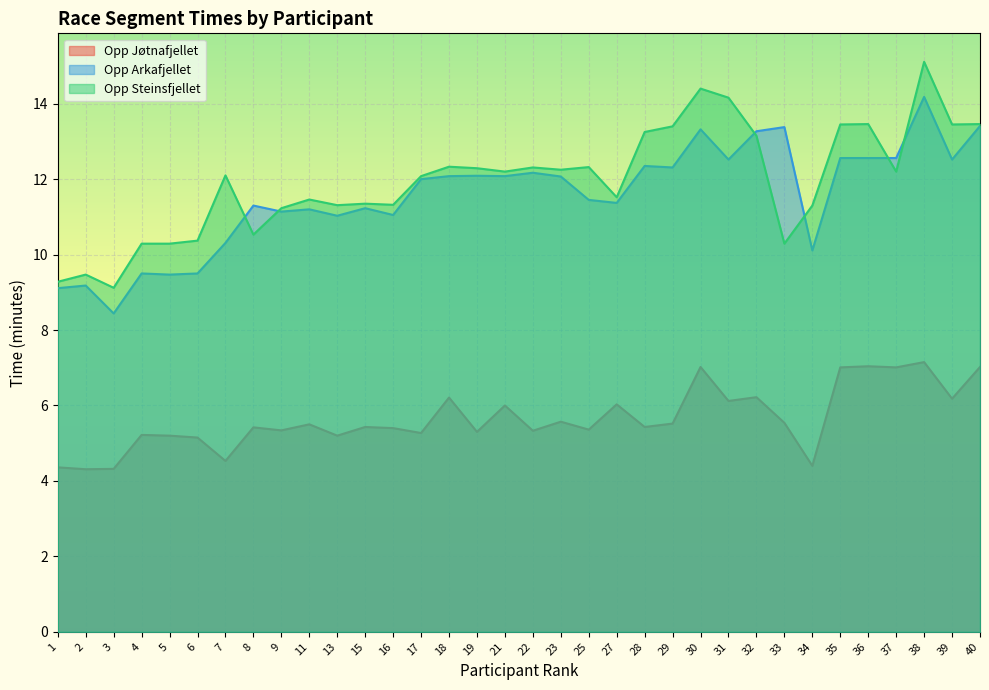

True or false: Opp Steinsfjellet has a value of 16.3 at 18.

False